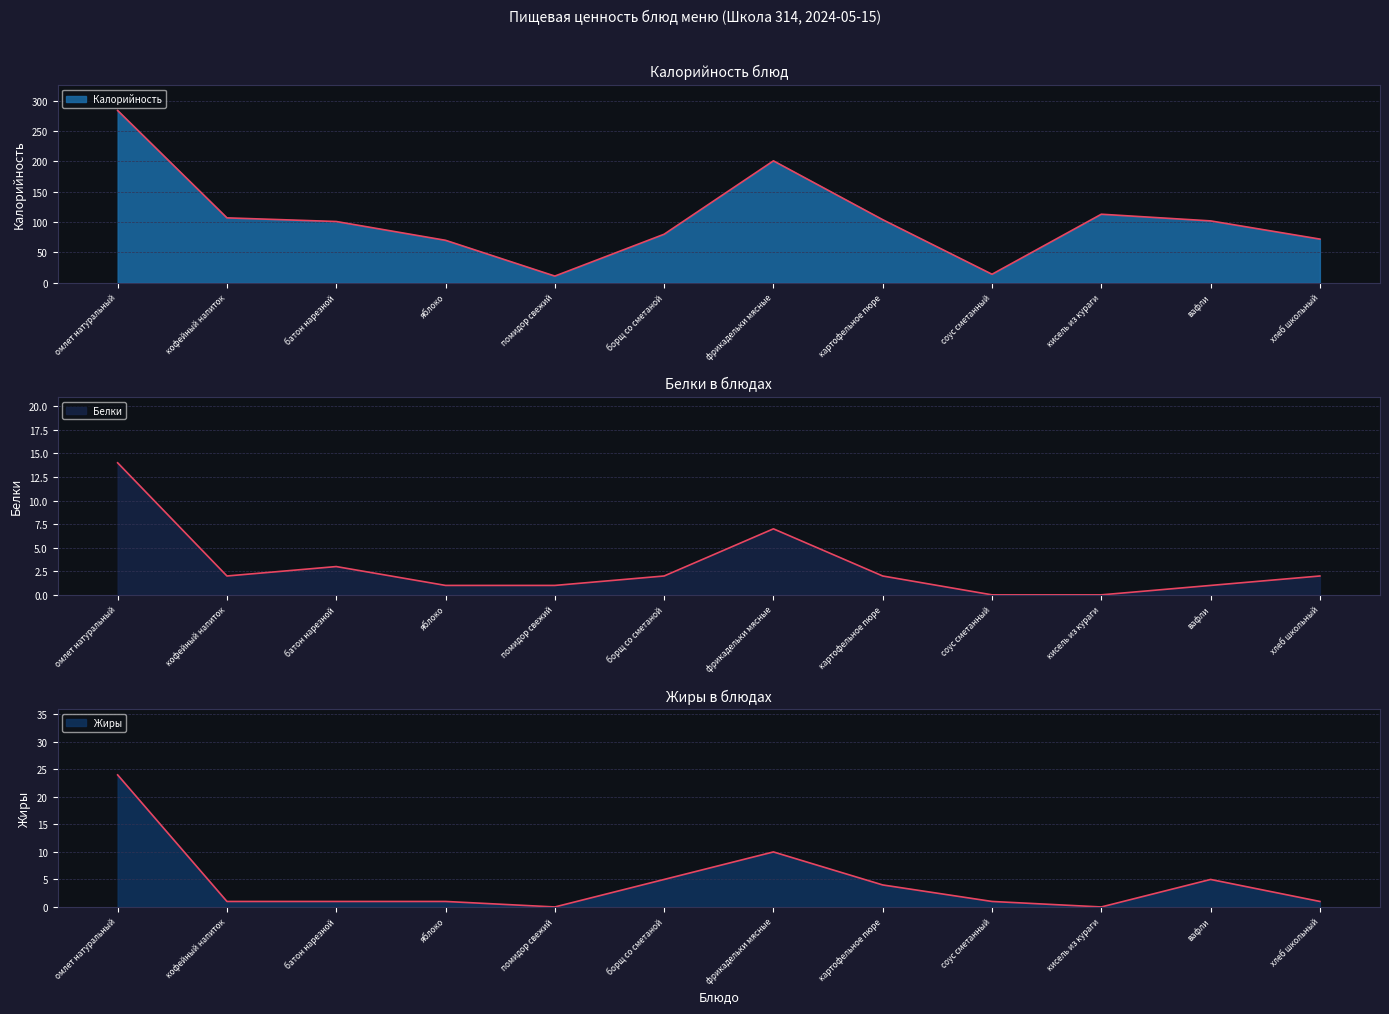

What value does the Калорийность series have at фрикадельки мясные?

201